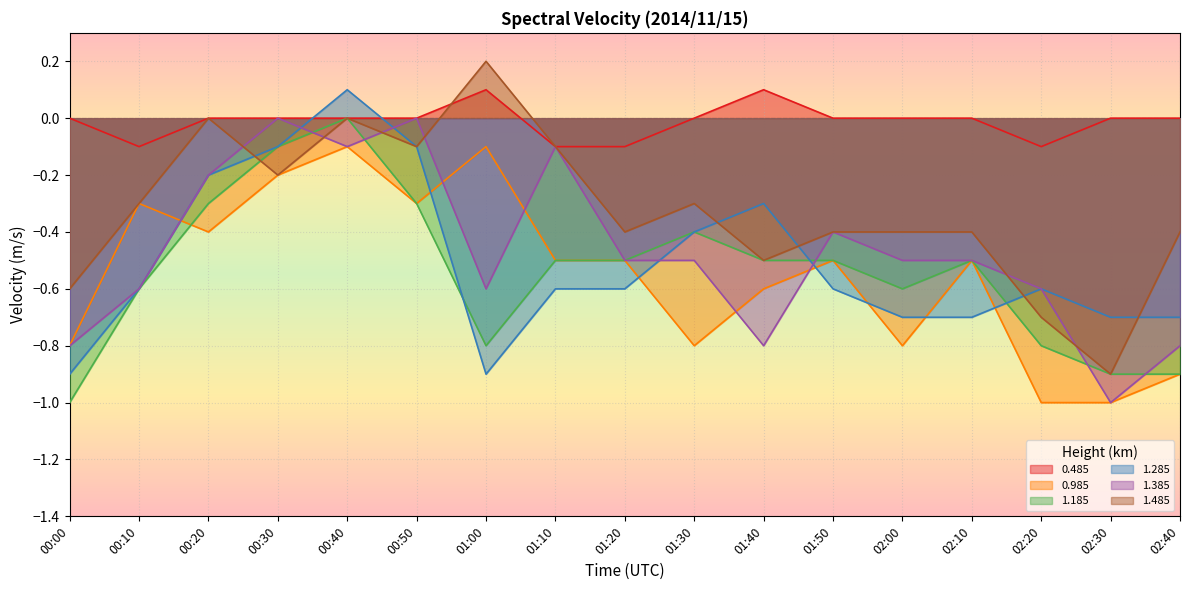

What is the greatest value displayed?

0.2